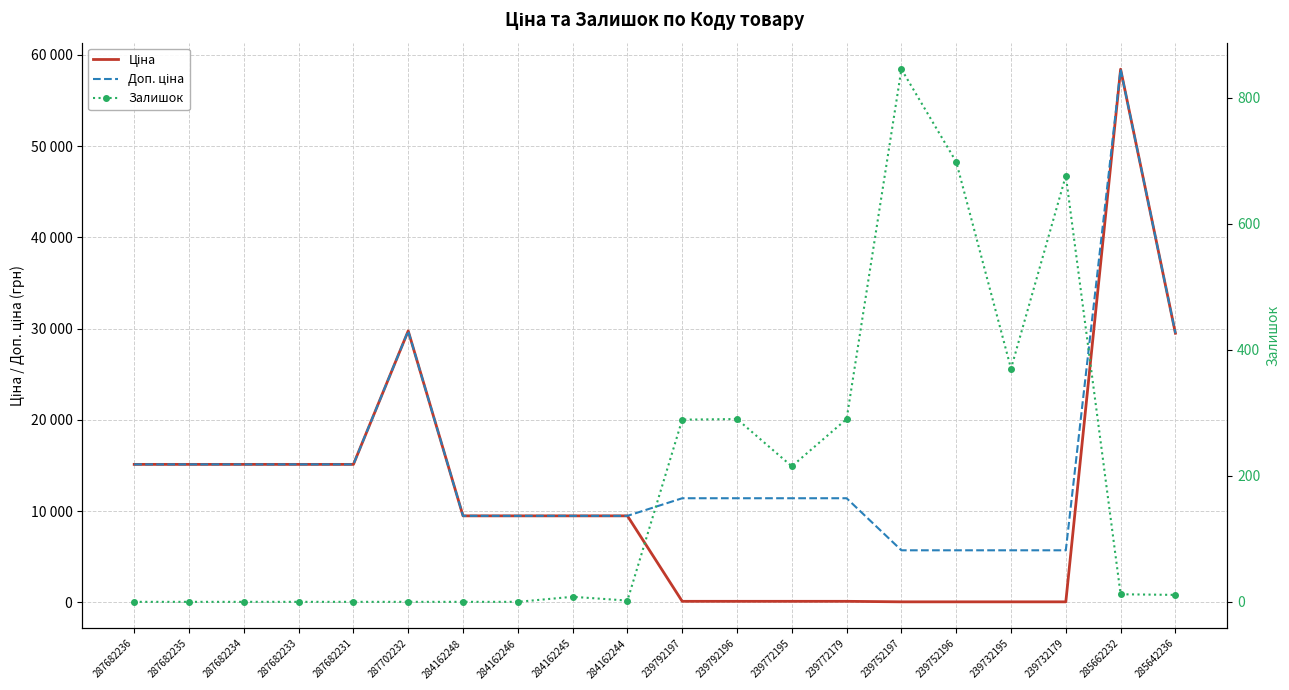

What are all the series names shown in the legend?

Ціна, Доп. ціна, Залишок